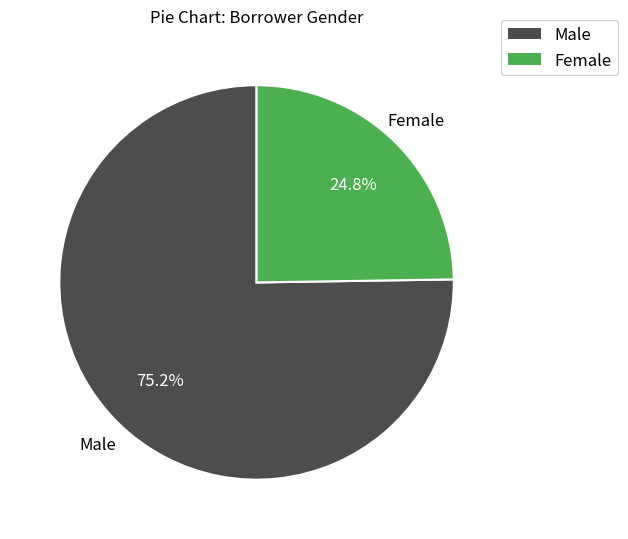

Is there any slice that represents more than half of the pie?

Yes